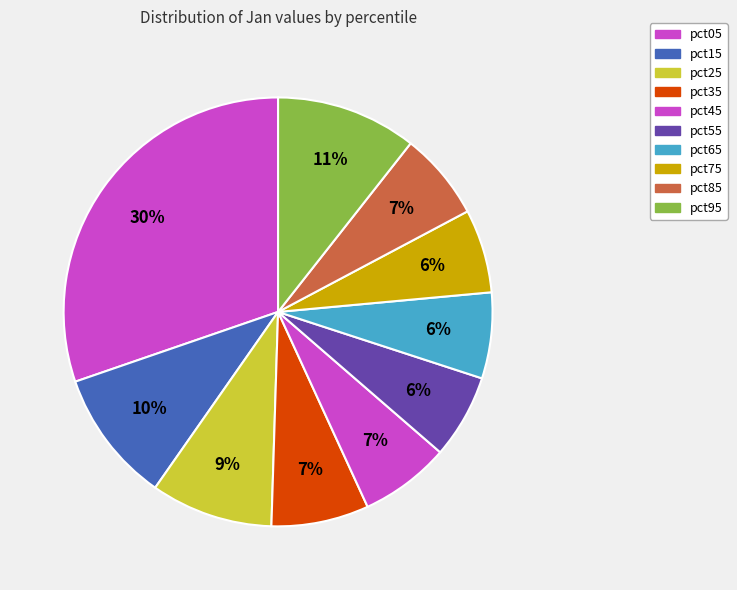

Is it true that pct45 is 1% of the pie?

False